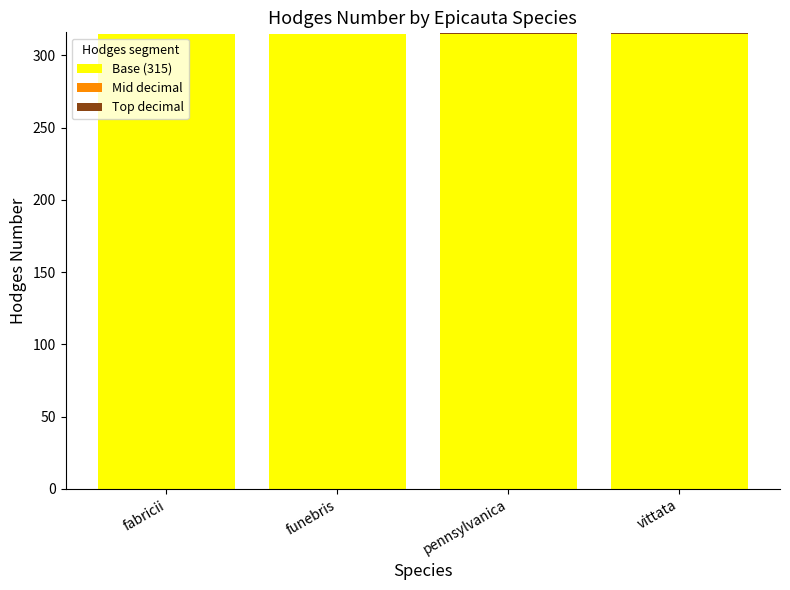

Does the chart contain stacked bars?

Yes